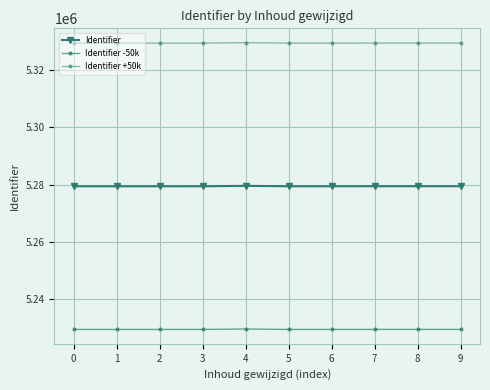

What is the sum of the Identifier +50k values at 0 and 2?

10658891